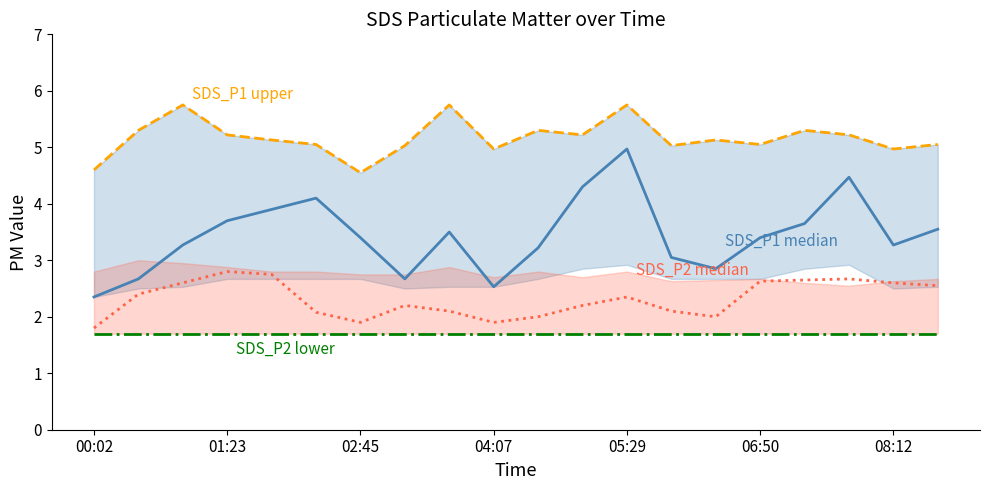

Reading left to right, extract all data points from this chart.

SDS_P1 median: 2.4	2.7	3.3	3.7	3.9	4.1	3.4	2.7	3.5	2.5	3.2	4.3	5.0	3.0	2.9	3.4	3.6	4.5	3.3	3.5
SDS_P2 median: 1.8	2.4	2.6	2.8	2.8	2.1	1.9	2.2	2.1	1.9	2.0	2.2	2.4	2.1	2.0	2.6	2.6	2.7	2.6	2.5
SDS_P1 upper: 4.6	5.3	5.8	5.2	5.1	5.0	4.5	5.0	5.8	5.0	5.3	5.2	5.8	5.0	5.1	5.0	5.3	5.2	5.0	5.0
SDS_P2 lower: 1.7	1.7	1.7	1.7	1.7	1.7	1.7	1.7	1.7	1.7	1.7	1.7	1.7	1.7	1.7	1.7	1.7	1.7	1.7	1.7